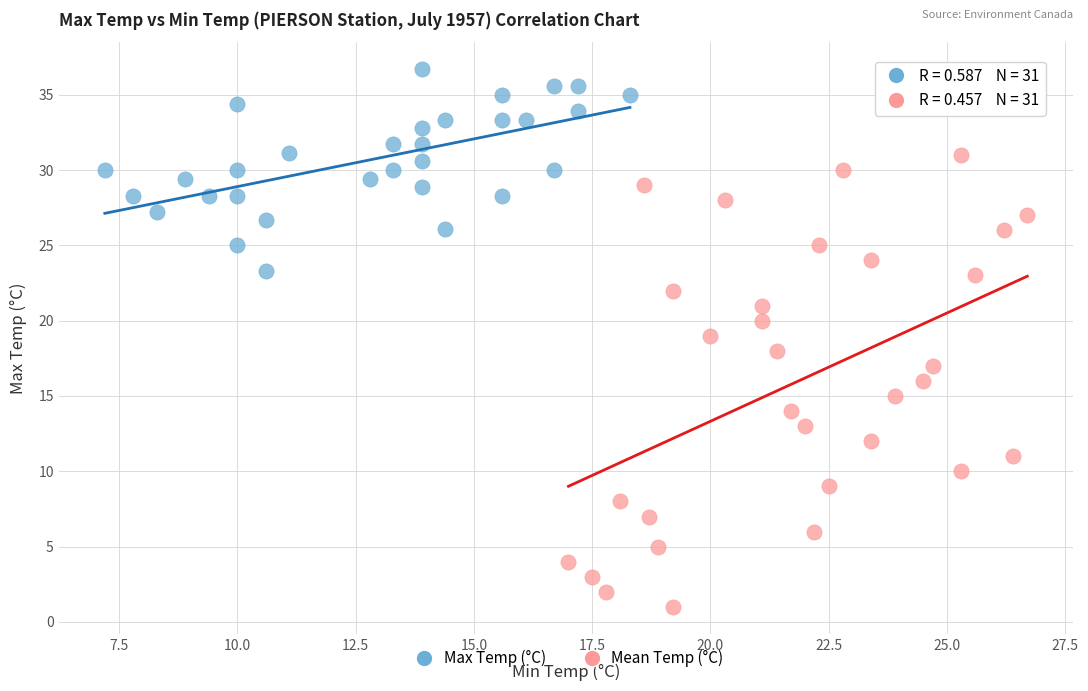

Which series has the widest spread of Y values?

Mean Temp (°C)